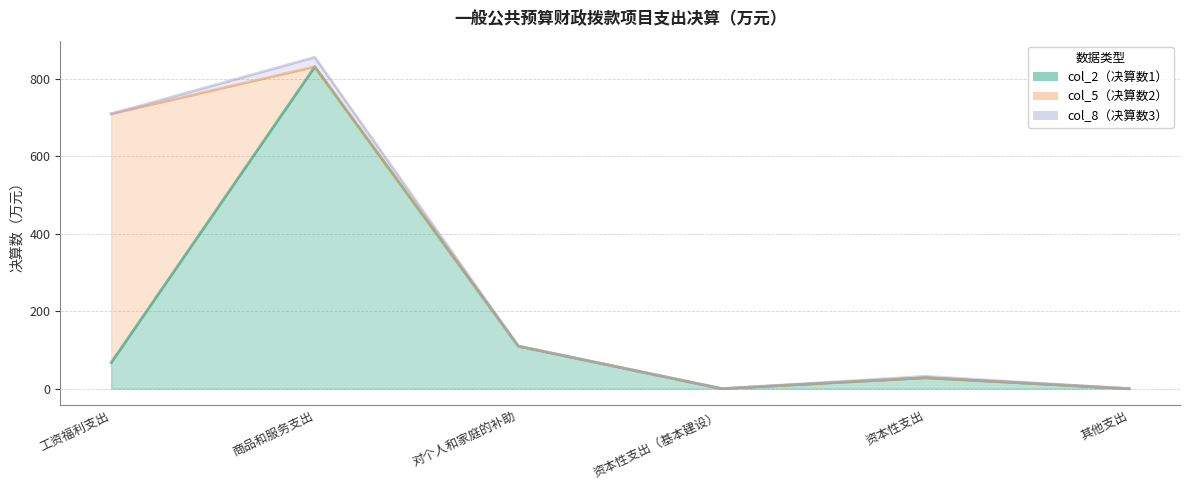

List the series in order of their overall mean, lowest first.

col_8（决算数3）, col_5（决算数2）, col_2（决算数1）